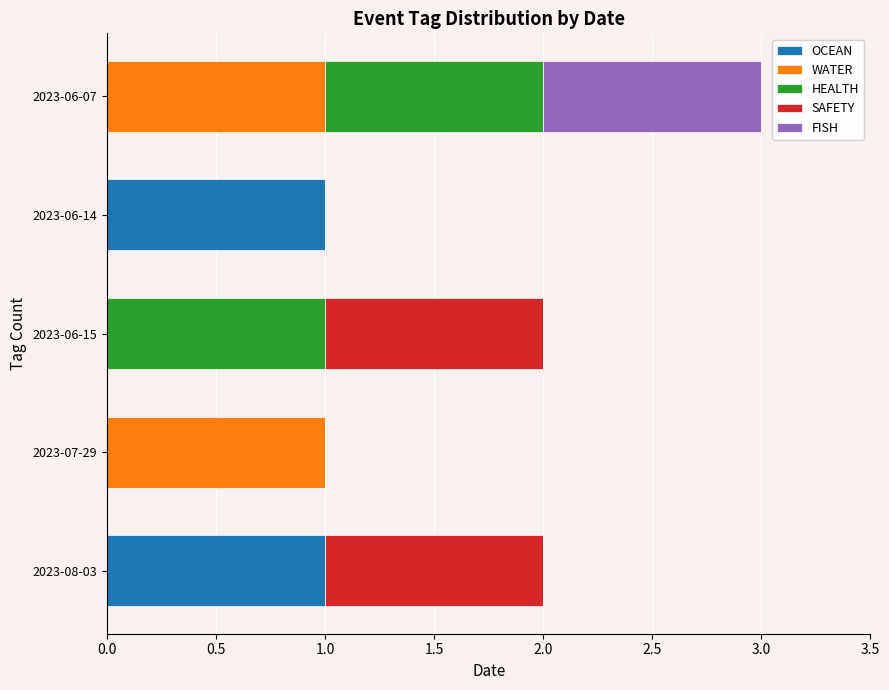

At which category is the sum across all series the highest?

2023-06-07